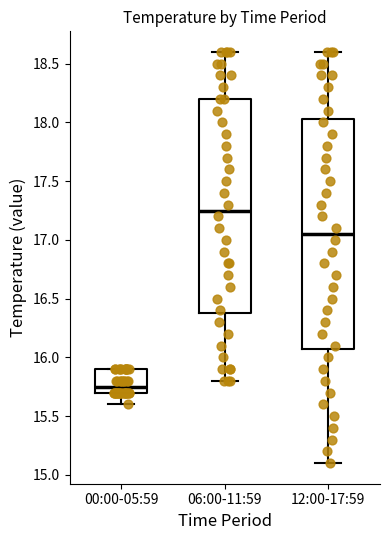

Which box is the tallest, from its lower edge to its upper edge?

12:00-17:59